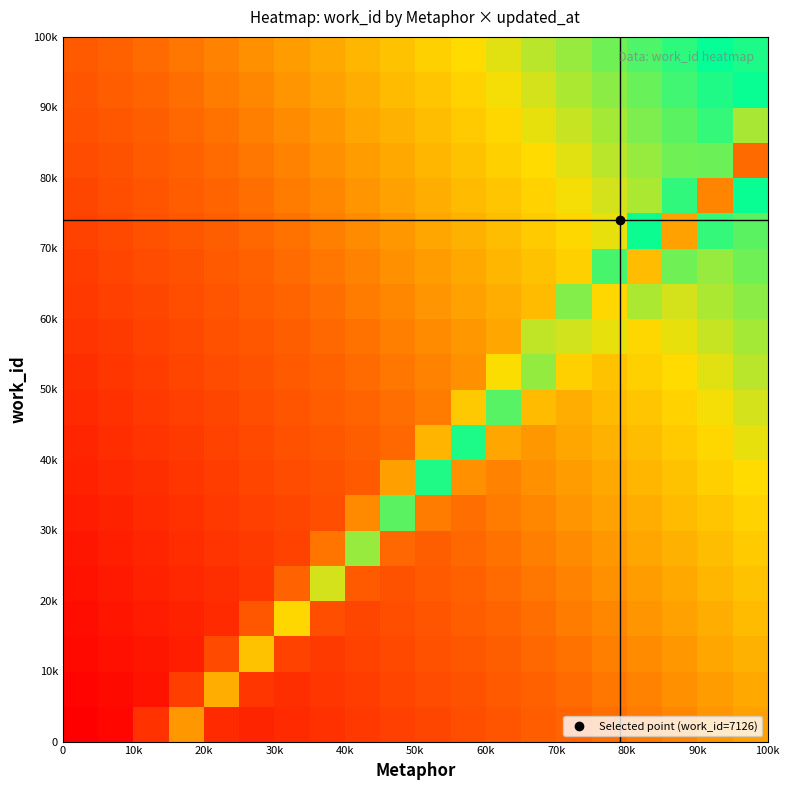

How many series are shown in this chart?

20